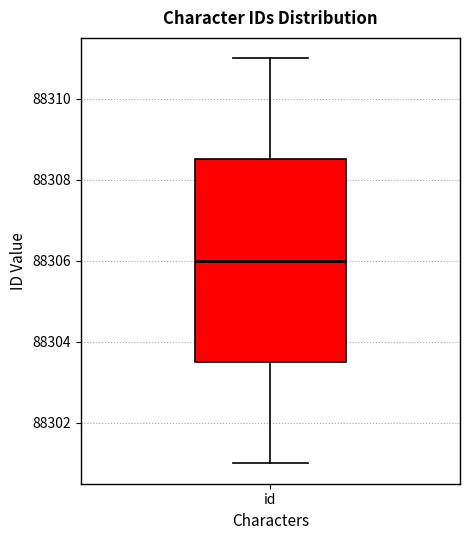

Where is the lower edge of the box for id on the y-axis? The values are not printed on the chart, so give them approximately, as read against the axis.

88303.6